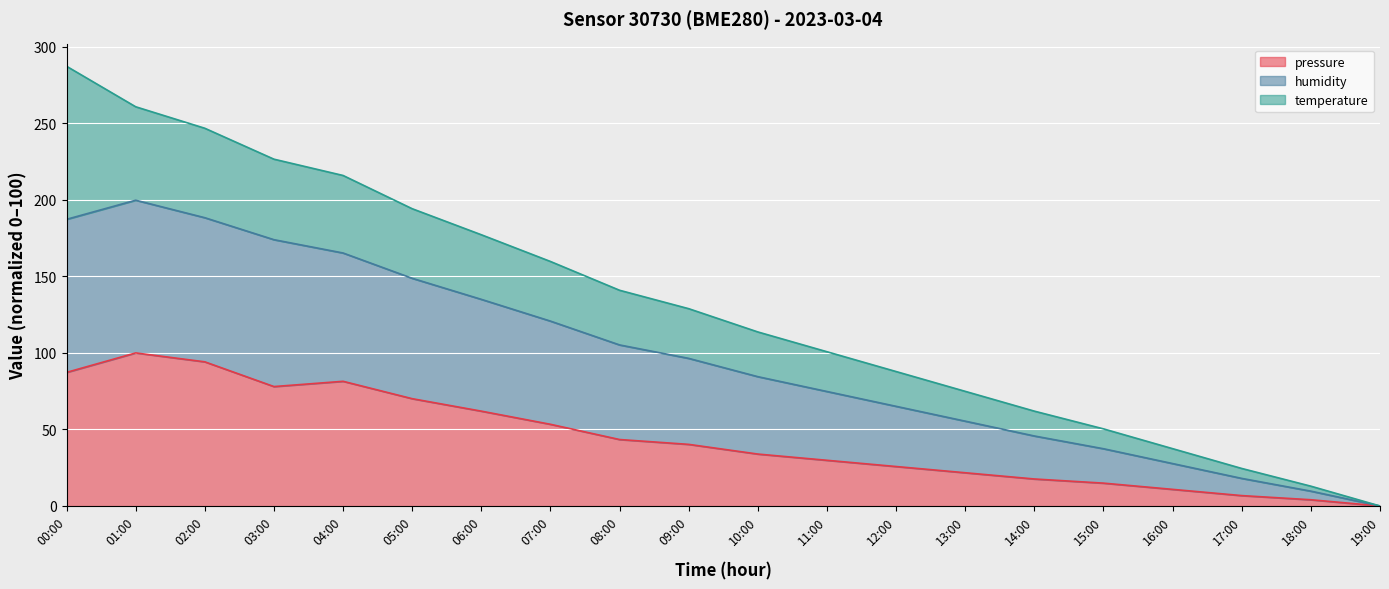

The humidity series shows 224.4 at 06:00. True or false?

False